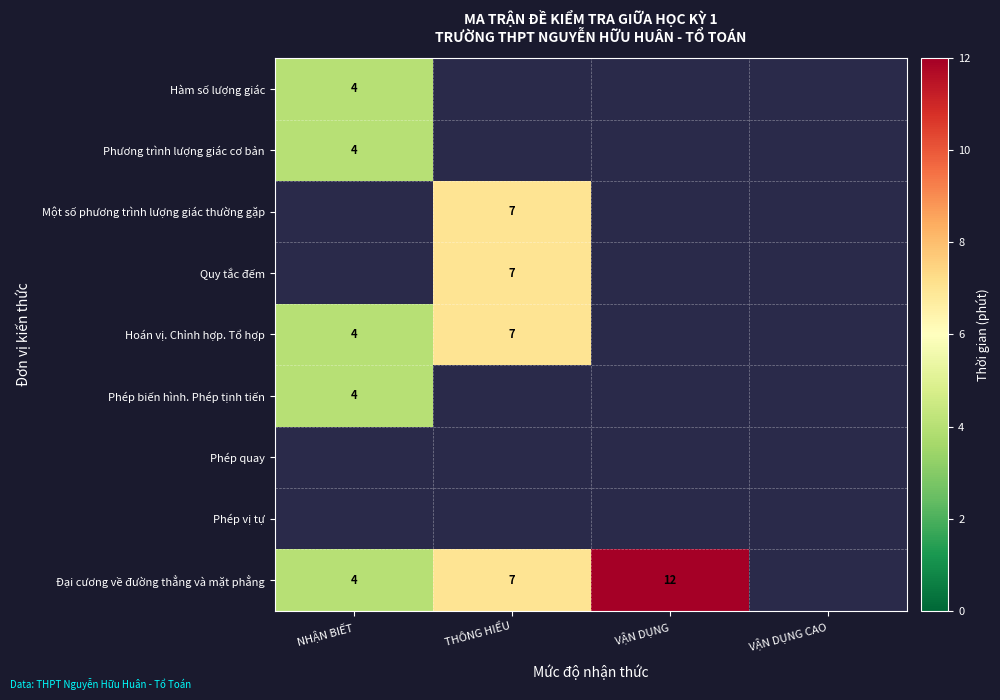

True or false: Đại cương về đường thẳng và mặt phẳng has a value of 2 at NHẬN BIẾT.

False